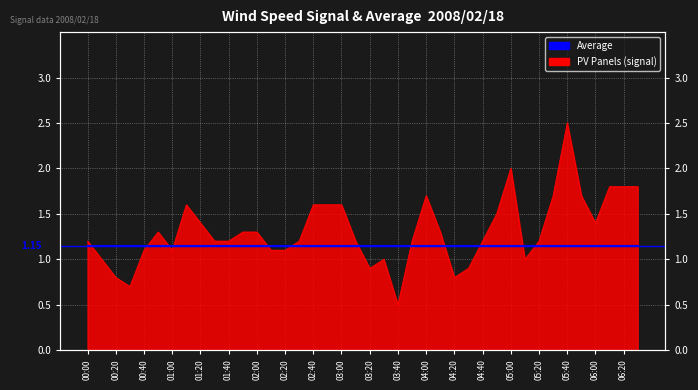

Which label corresponds to the largest value in the chart?

05:40